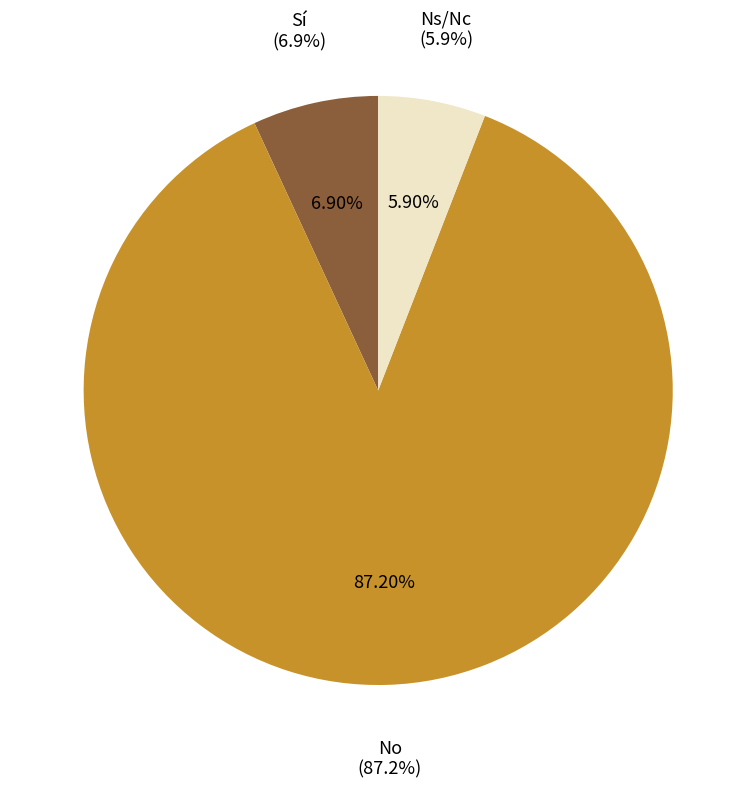

To the nearest percent, what portion does Sí represent?

7%